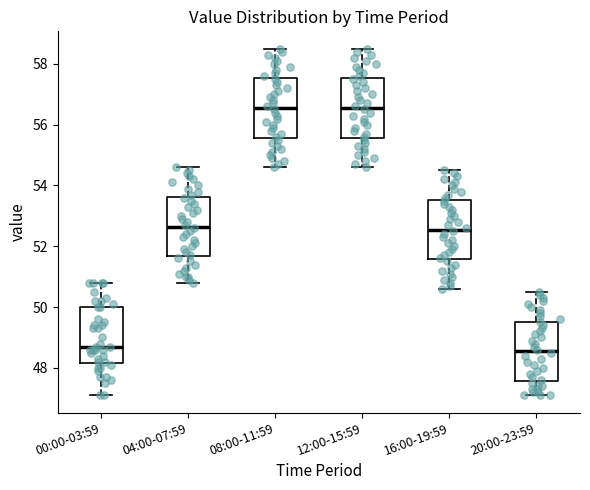

Reading left to right, transcribe this box plot: for each box, give where its median line is, the range the box spans, and where its two whiskers end, as read against the y-axis. The values are not printed on the chart, so give them approximately, as read against the axis.

00:00-03:59: median 48.8, box 48.2 to 50.0, whiskers 47.2 to 50.8
04:00-07:59: median 52.6, box 51.6 to 53.6, whiskers 50.8 to 54.6
08:00-11:59: median 56.6, box 55.6 to 57.6, whiskers 54.6 to 58.6
12:00-15:59: median 56.6, box 55.6 to 57.6, whiskers 54.6 to 58.6
16:00-19:59: median 52.6, box 51.6 to 53.6, whiskers 50.6 to 54.6
20:00-23:59: median 48.6, box 47.6 to 49.6, whiskers 47.2 to 50.6